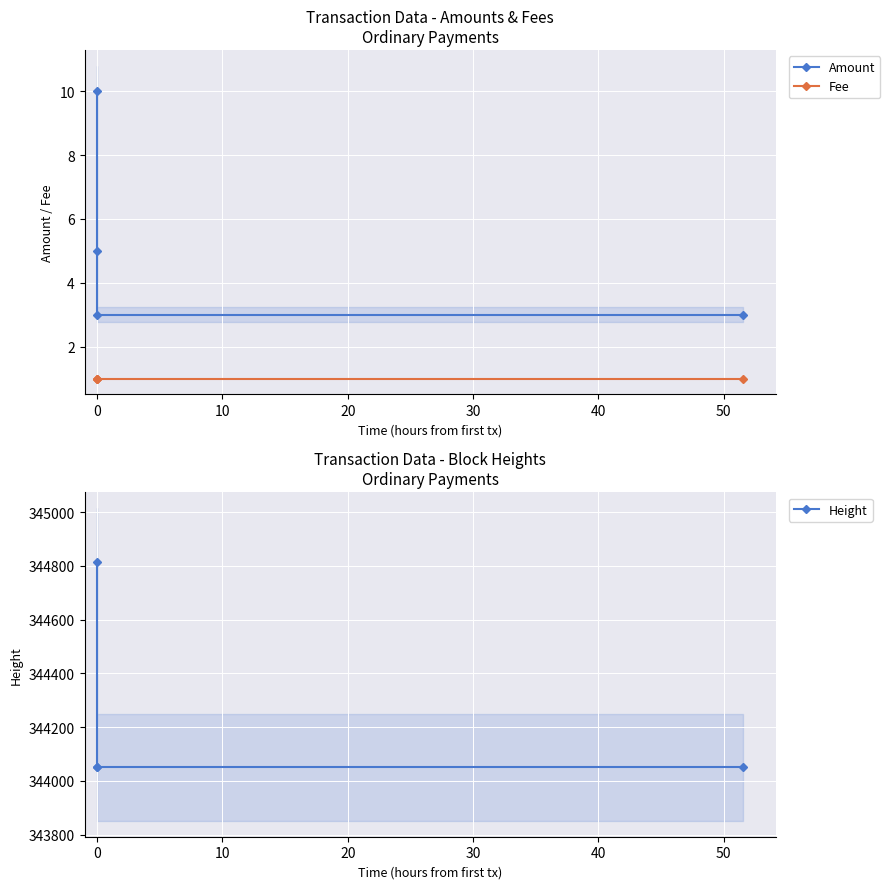

Reading left to right, extract all data points from this chart.

Amount: 10	5	3	3
Fee: 1	1	1	1
Height: 344815	344050	344050	344050